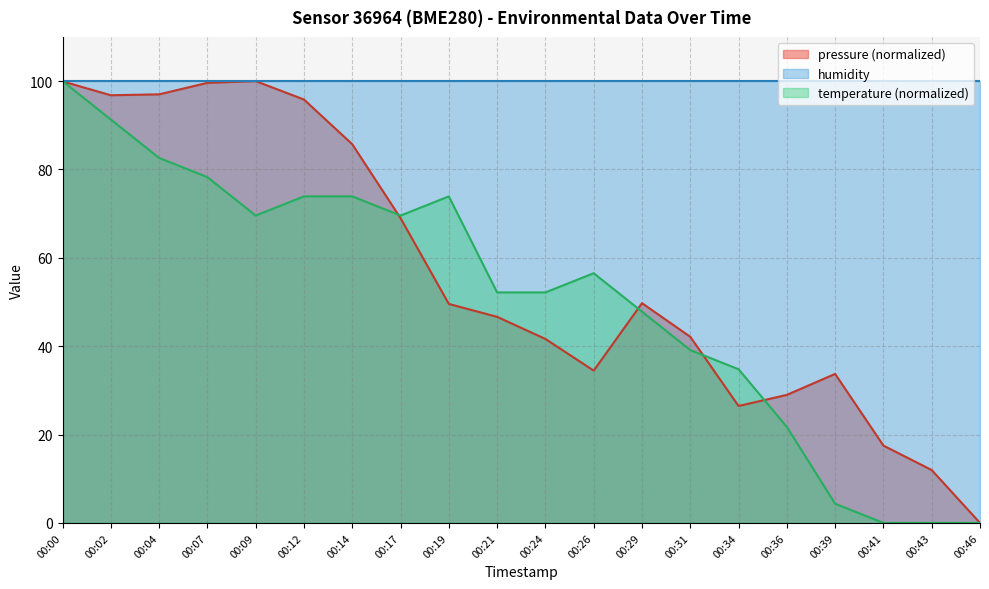

Which series has the widest spread of values?

pressure